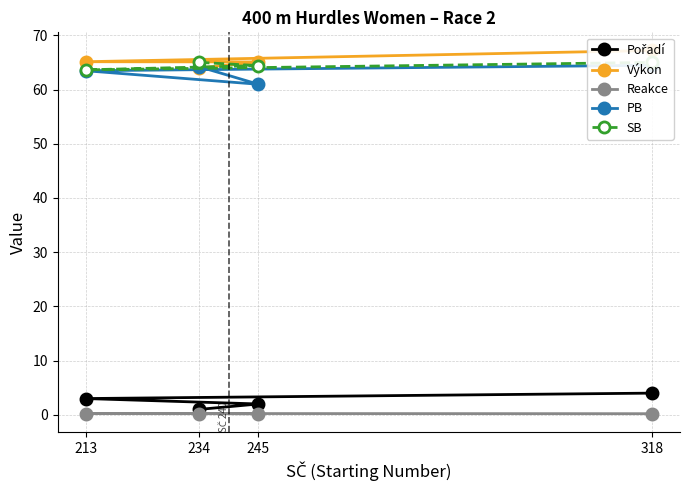

Reading left to right, transcribe all the data shown in this chart.

Pořadí: 234=1.0	245=2.0	213=3.0	318=4.0
Výkon: 234=64.0	245=65.1	213=65.1	318=67.2
Reakce: 234=0.2	245=0.2	213=0.2	318=0.2
PB: 234=64.2	245=61.0	213=63.5	318=64.5
SB: 234=65.0	245=64.4	213=63.6	318=65.0